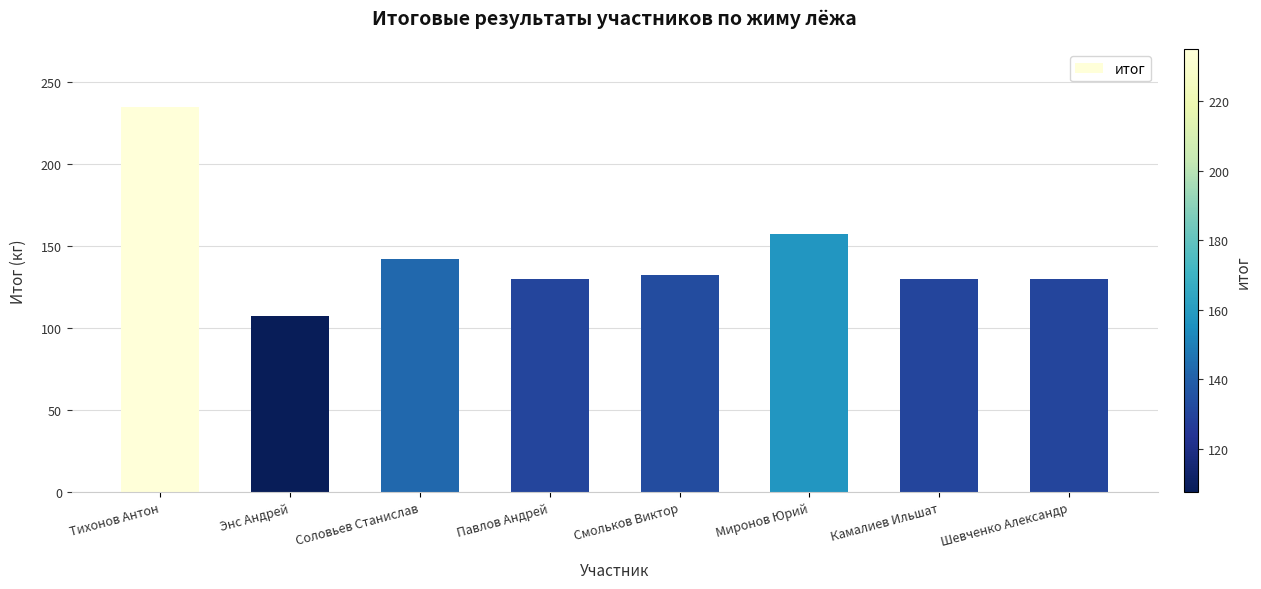

What is the difference between the maximum and minimum values?

127.5